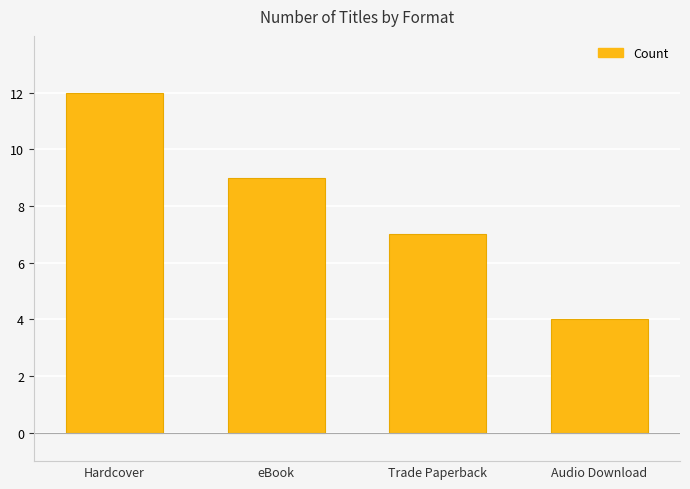

At which category does the chart reach its minimum across all series?

Audio Download